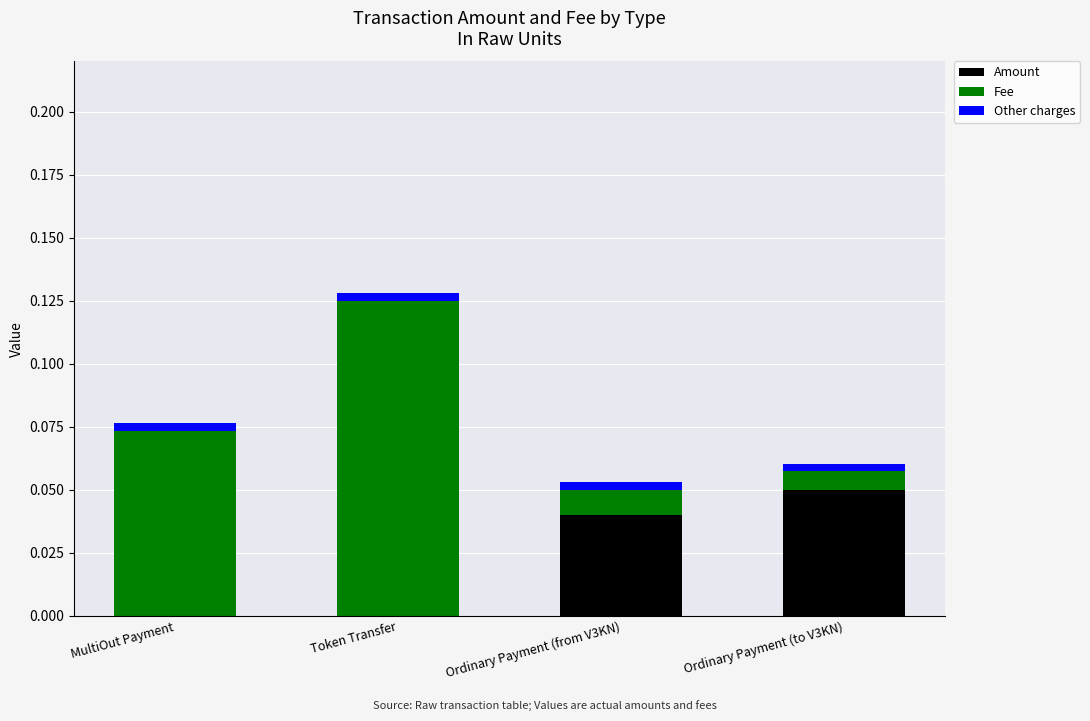

How many distinct data groups are displayed?

3